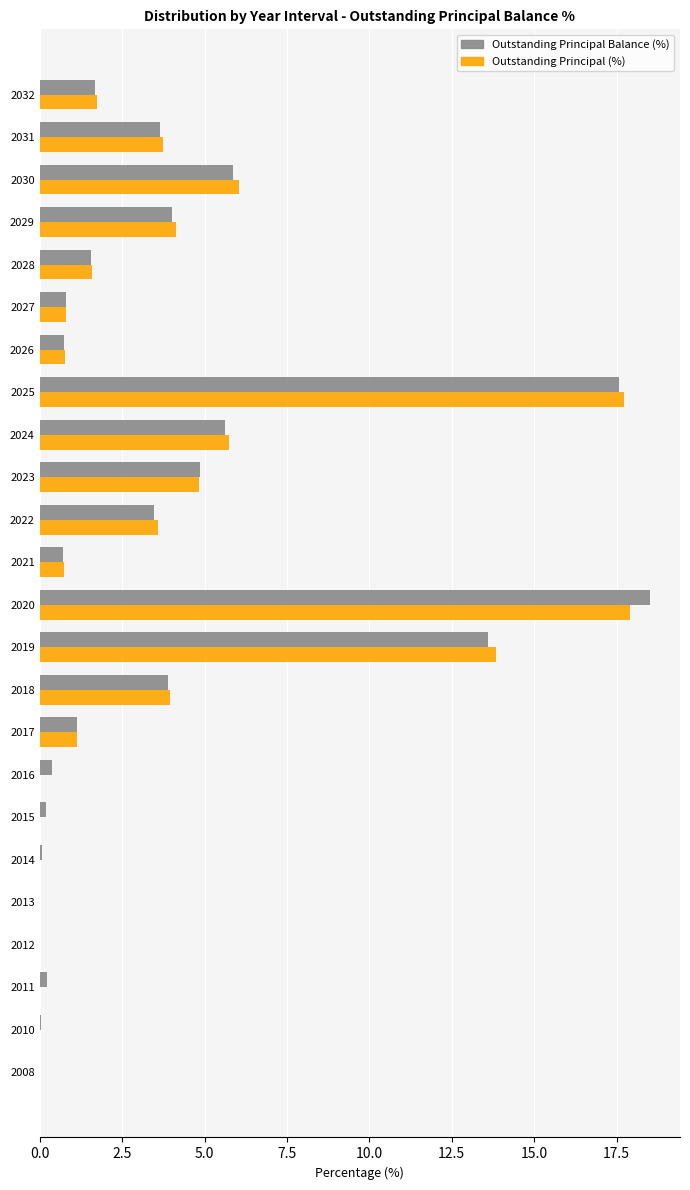

Between 2023 and 2031, which series saw the biggest shift?

Outstanding Principal Balance (%)